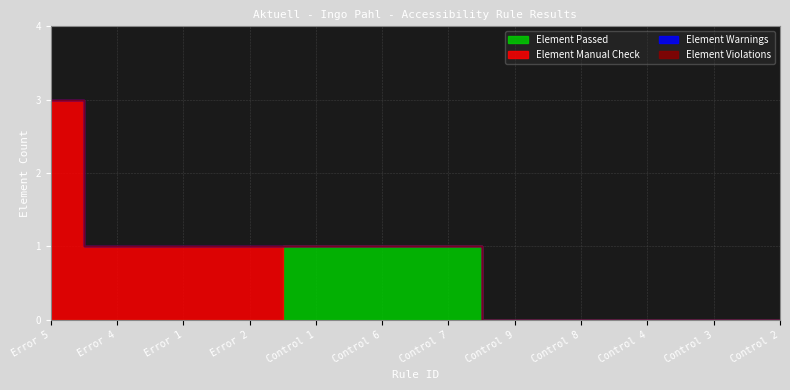

True or false: Element Violations and Element Passed cross at least once.

False